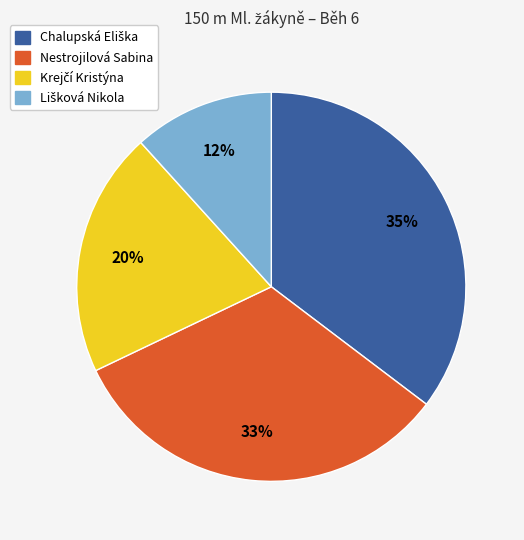

The Nestrojilová Sabina slice represents 33% of the pie. True or false?

True